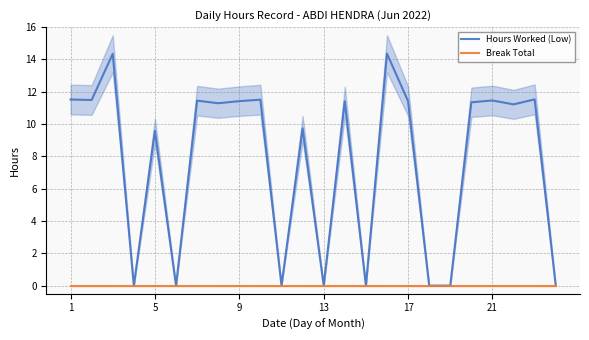

Does the chart display data point markers on the line(s)?

No